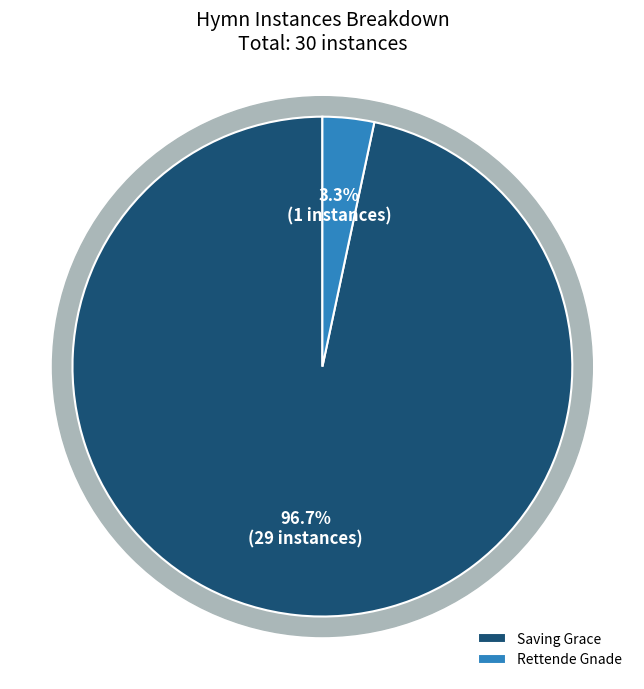

Count the number of slices in the pie.

2